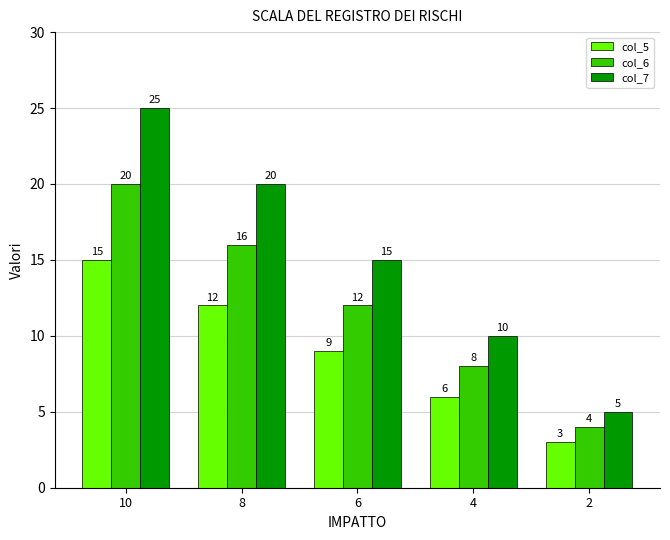

Is it true that col_6 equals 20 at 10?

True